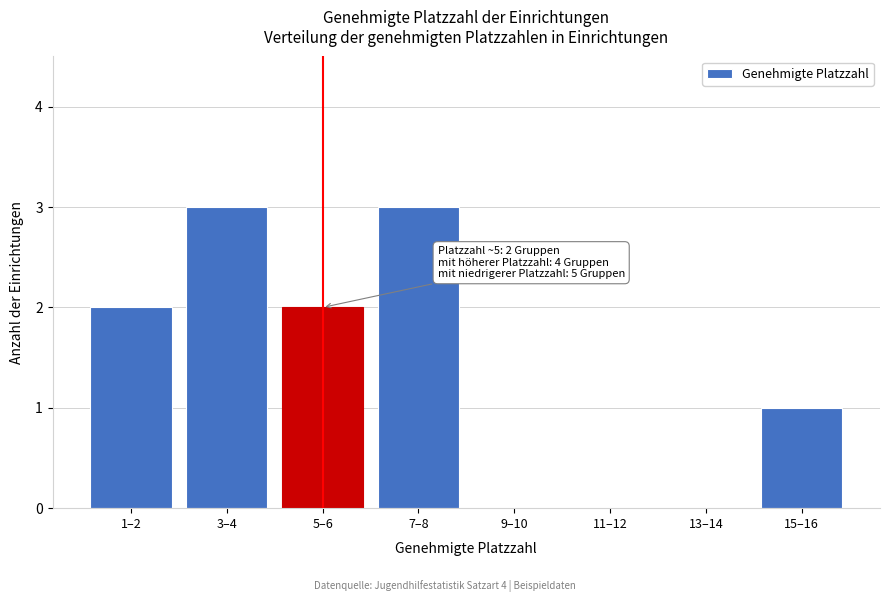

Reading left to right, transcribe all the data shown in this chart.

1–2=2	3–4=3	5–6=2	7–8=3	9–10=0	11–12=0	13–14=0	15–16=1